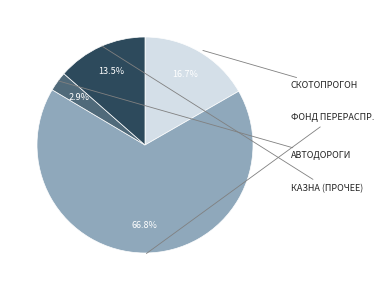

Is there any slice that represents more than half of the pie?

Yes